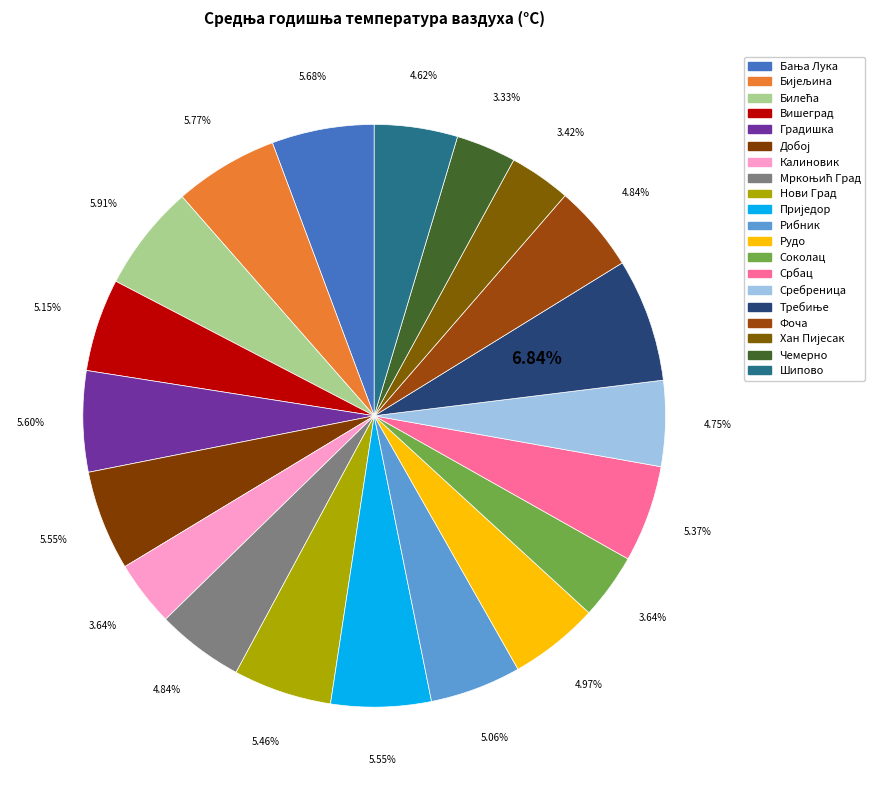

Is there a majority slice in this chart?

No